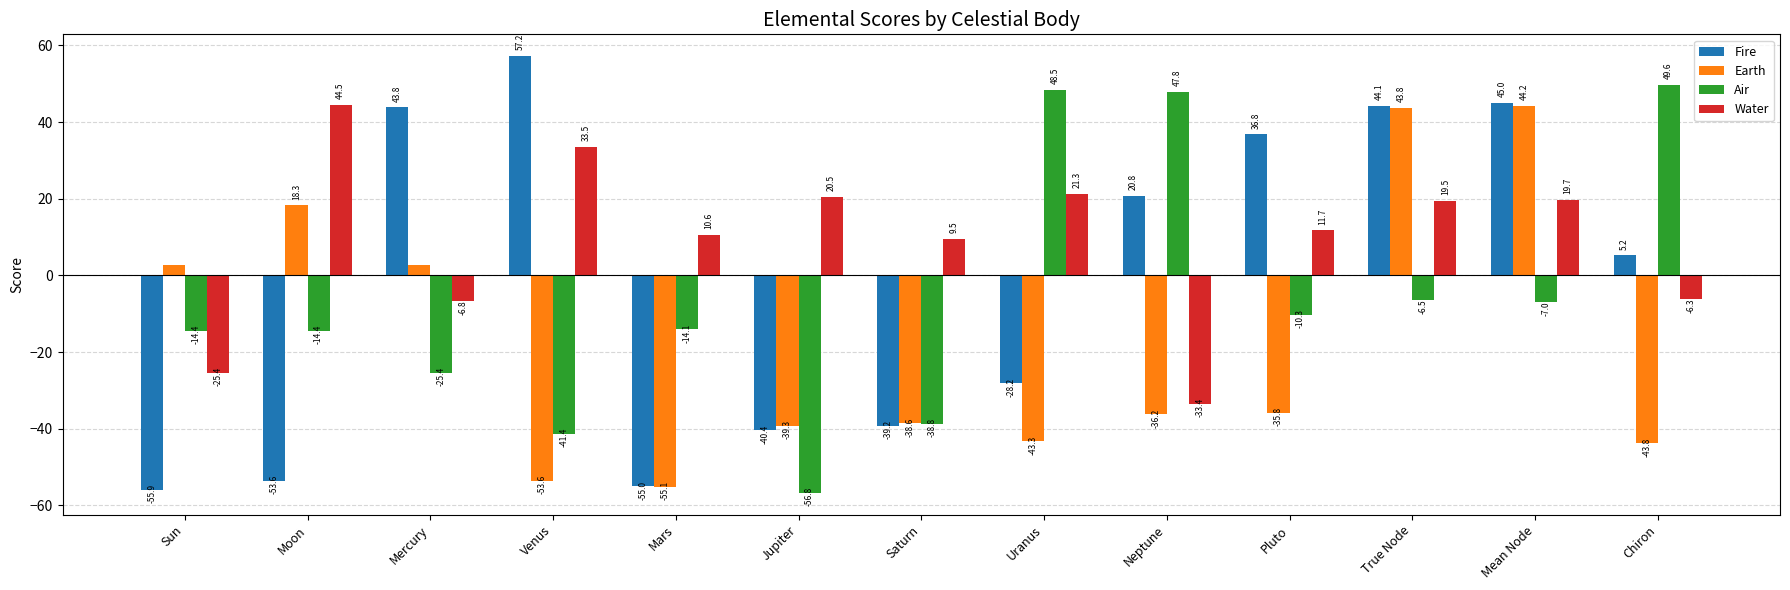

How many series are shown in this chart?

4